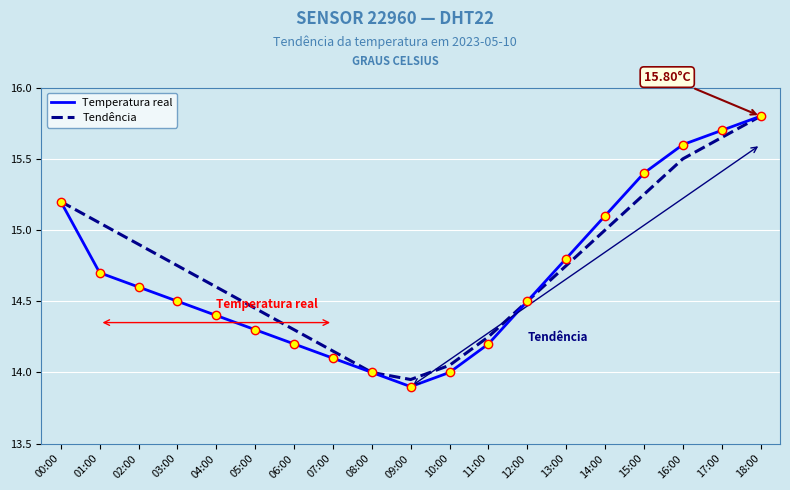

How many lines are shown in the chart?

2